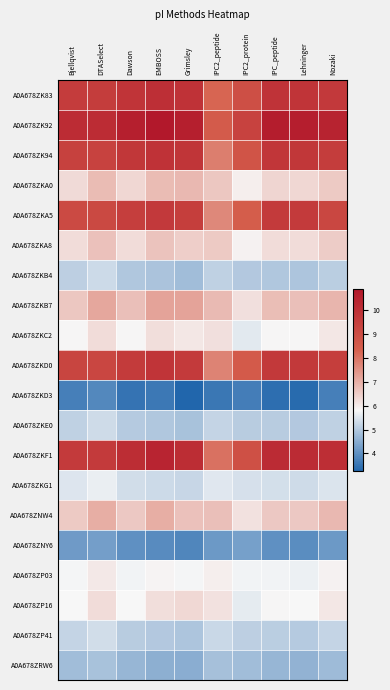

What is the spread (max minus min) of values at Nozaki?

6.8